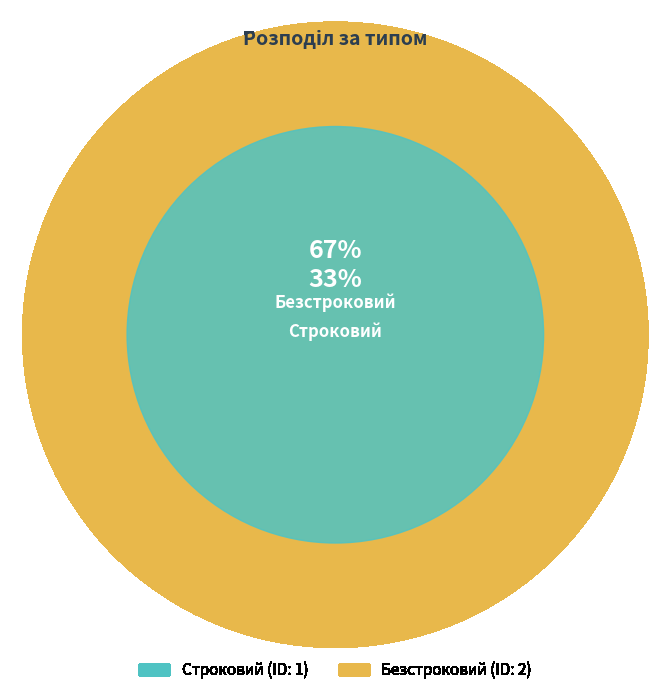

What is the majority slice?

Безстроковий